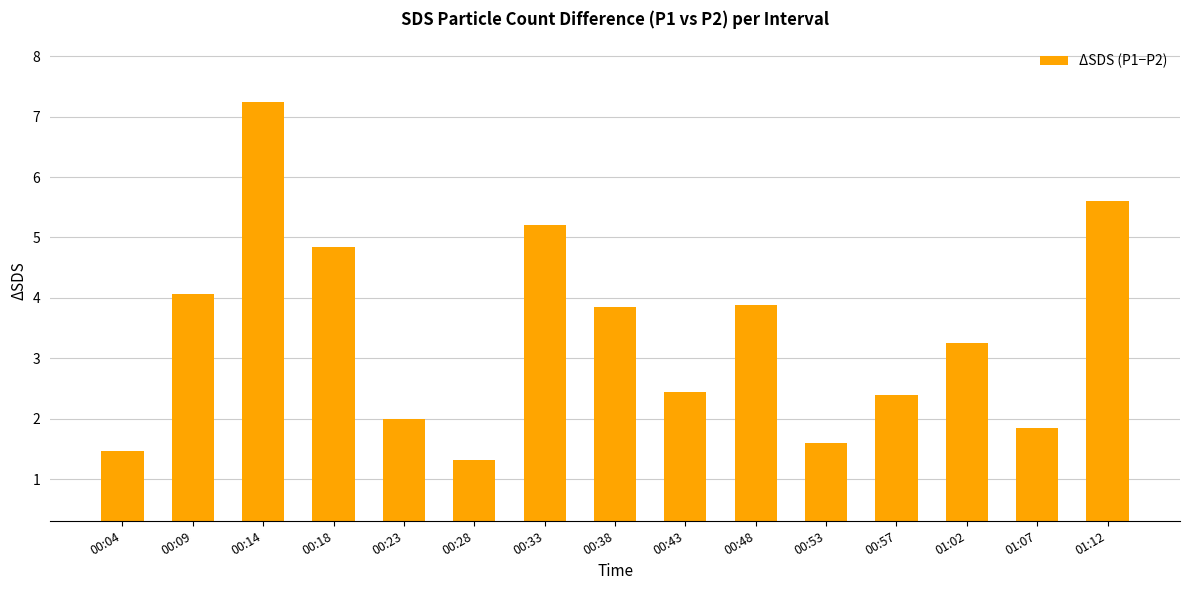

Where does the data first go above 3?

00:09